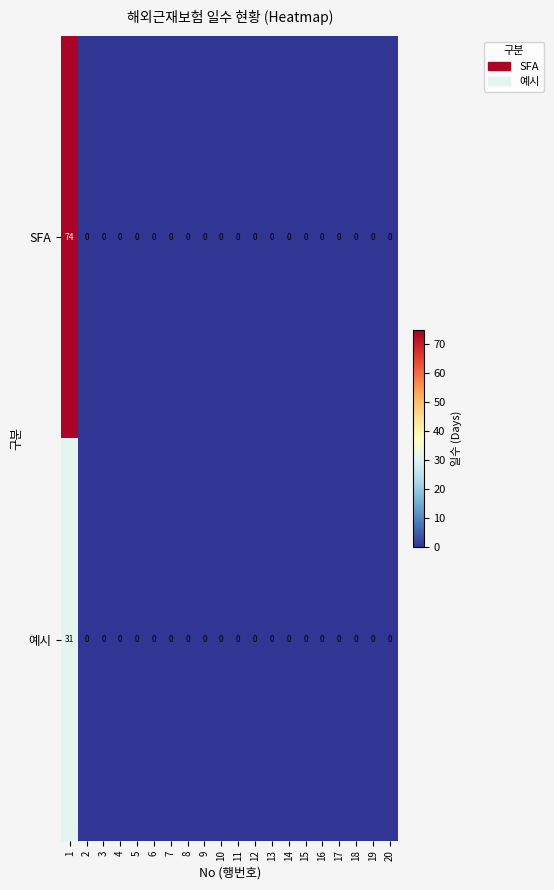

Rank the series by their average value, from lowest to highest.

예시, SFA